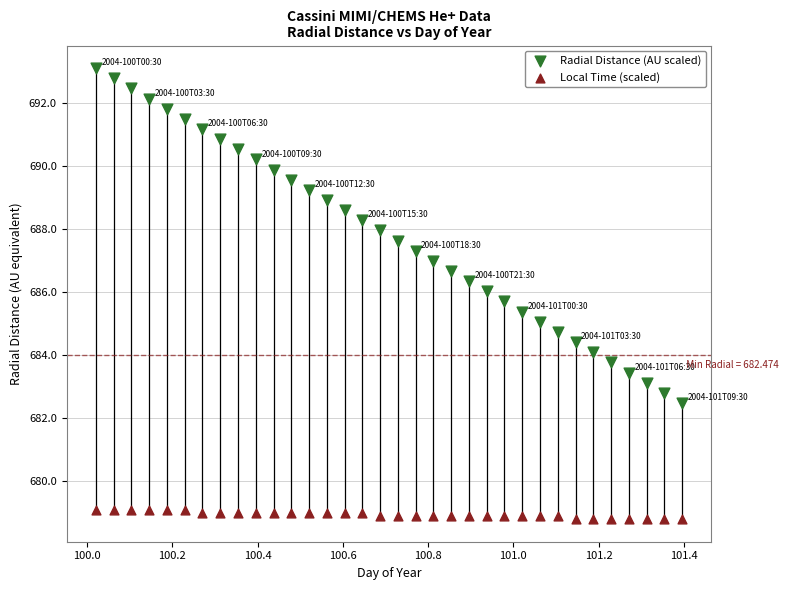

Across all data points, what is the range of X values (max minus min)?

1.4